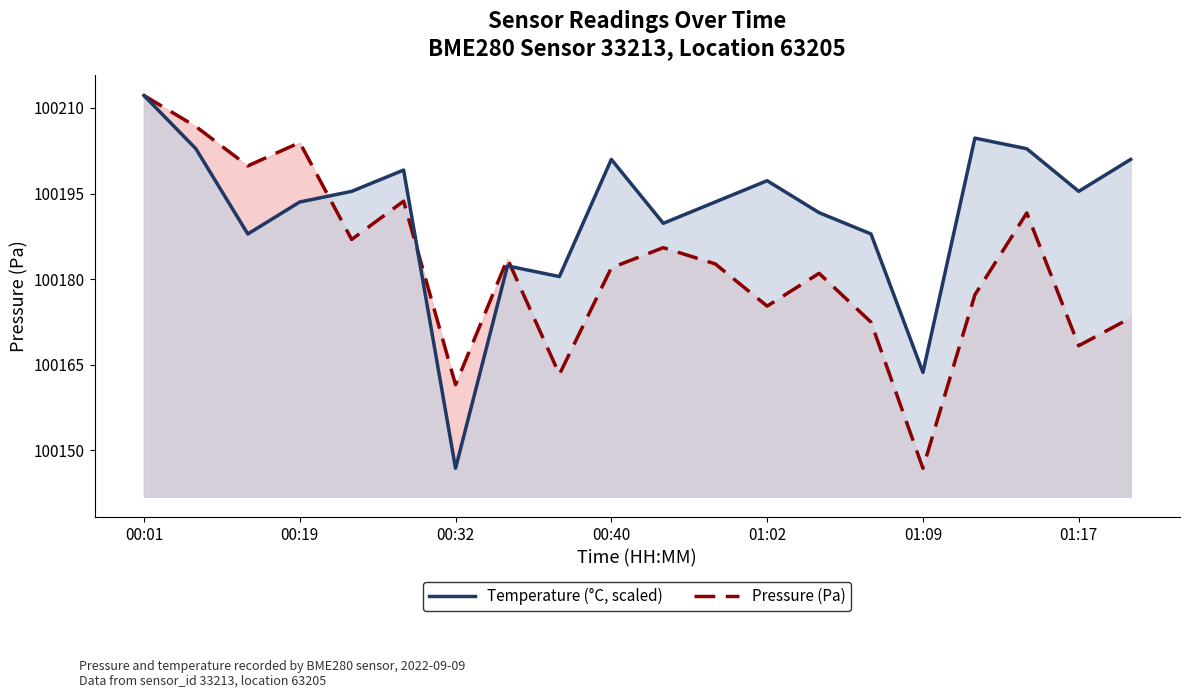

Which label corresponds to the smallest value in the chart?

01:09